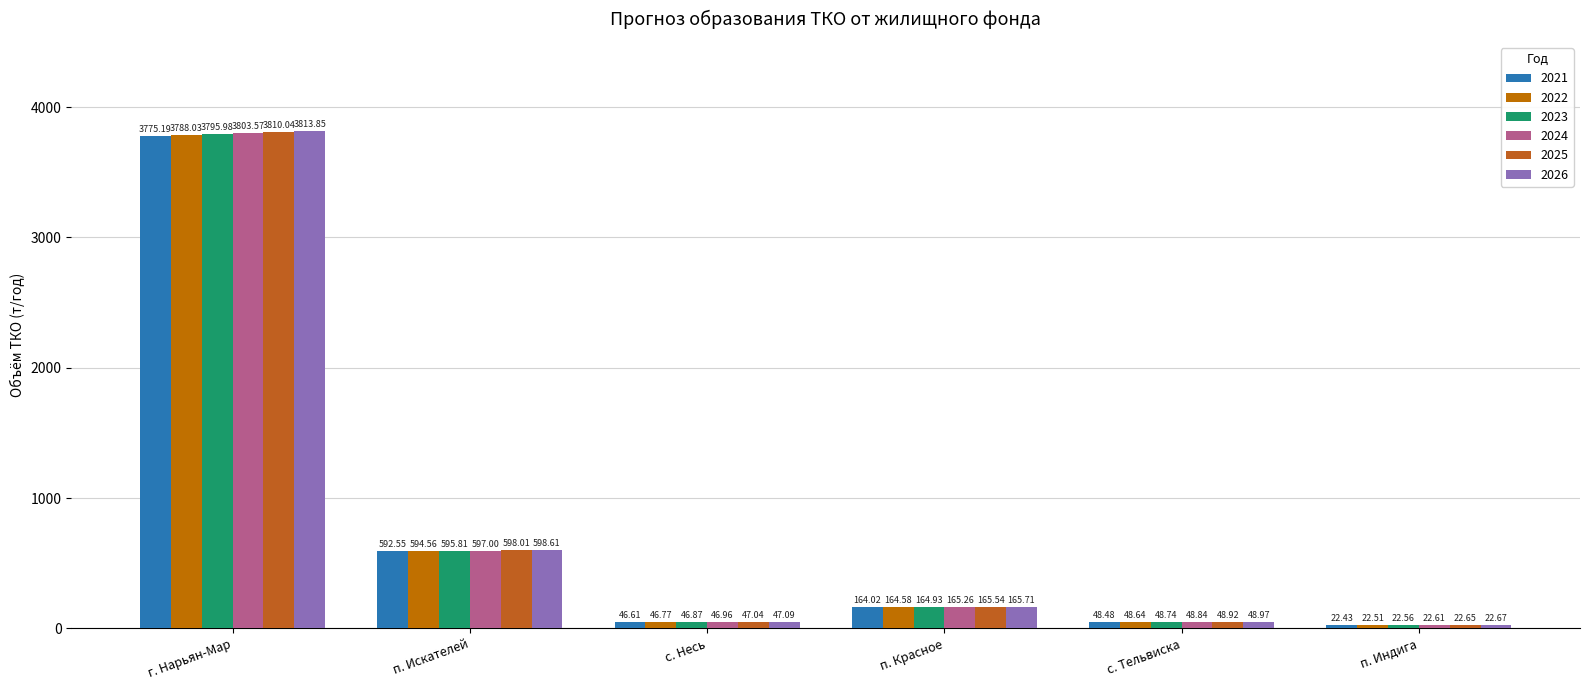

What position from the left is с. Несь?

3